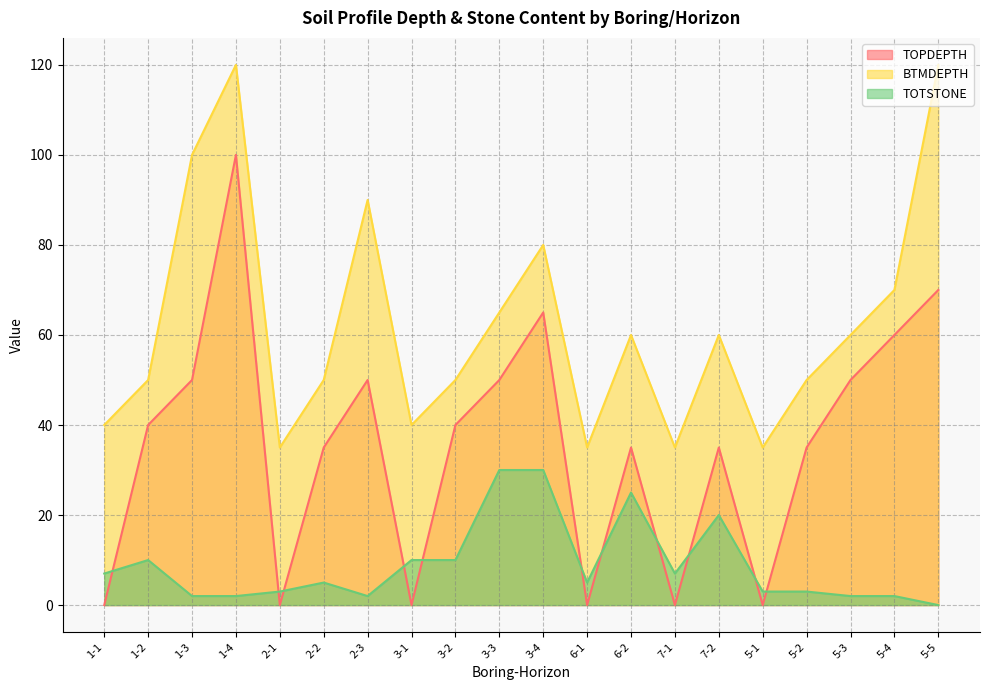

Between 1-4 and 3-1, which is larger?

1-4